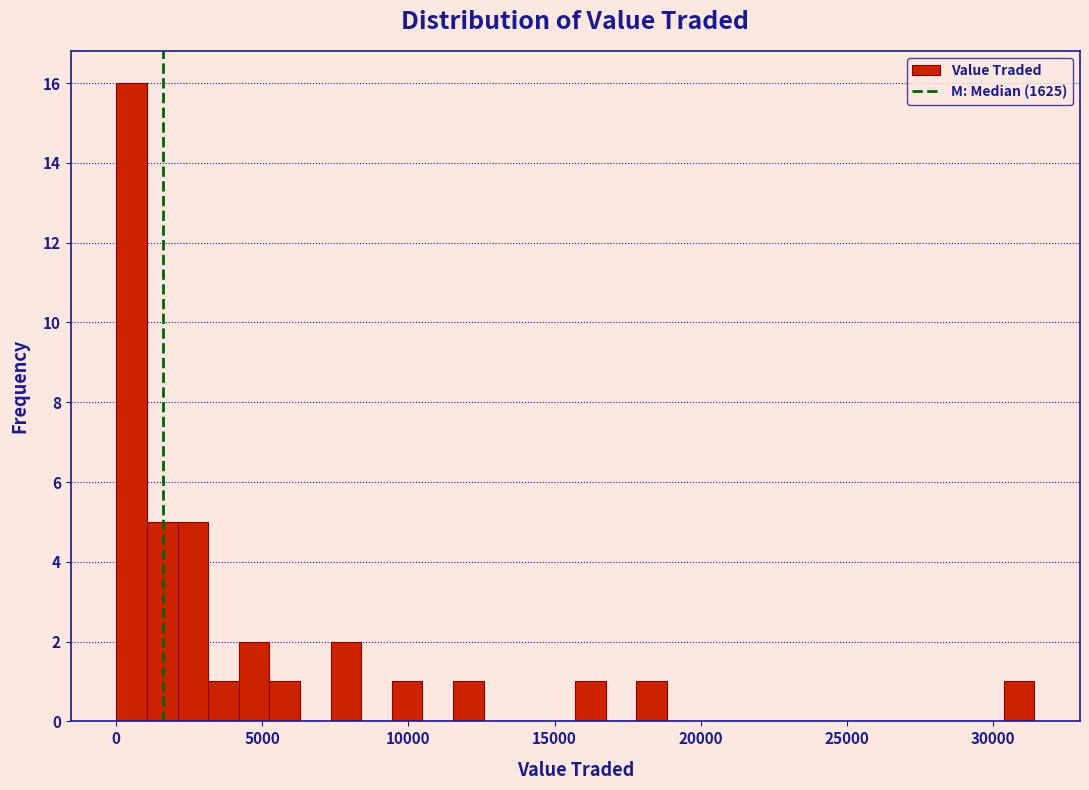

Around what value on the x-axis is the tallest bar? Give the approximate position of its centre, as read against the axis.

500